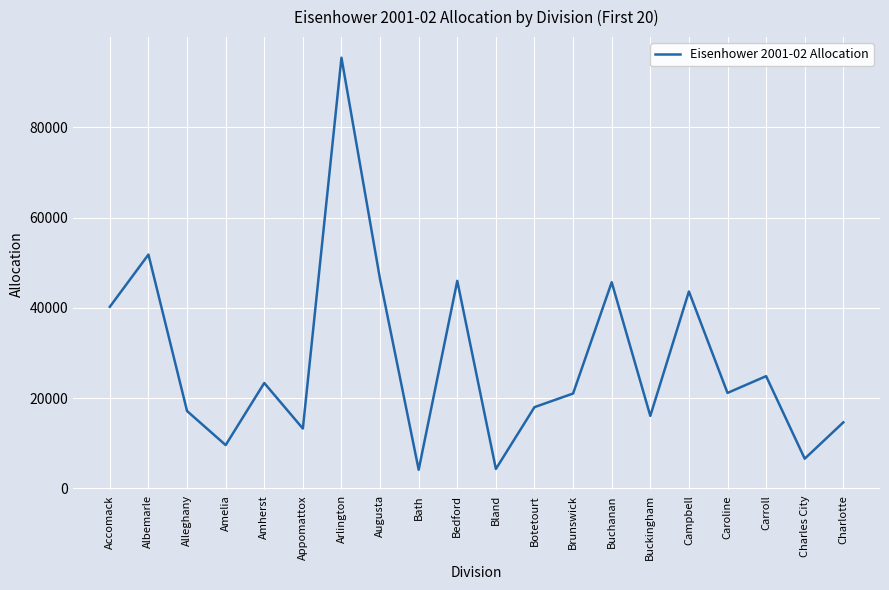

How many lines are shown in the chart?

1